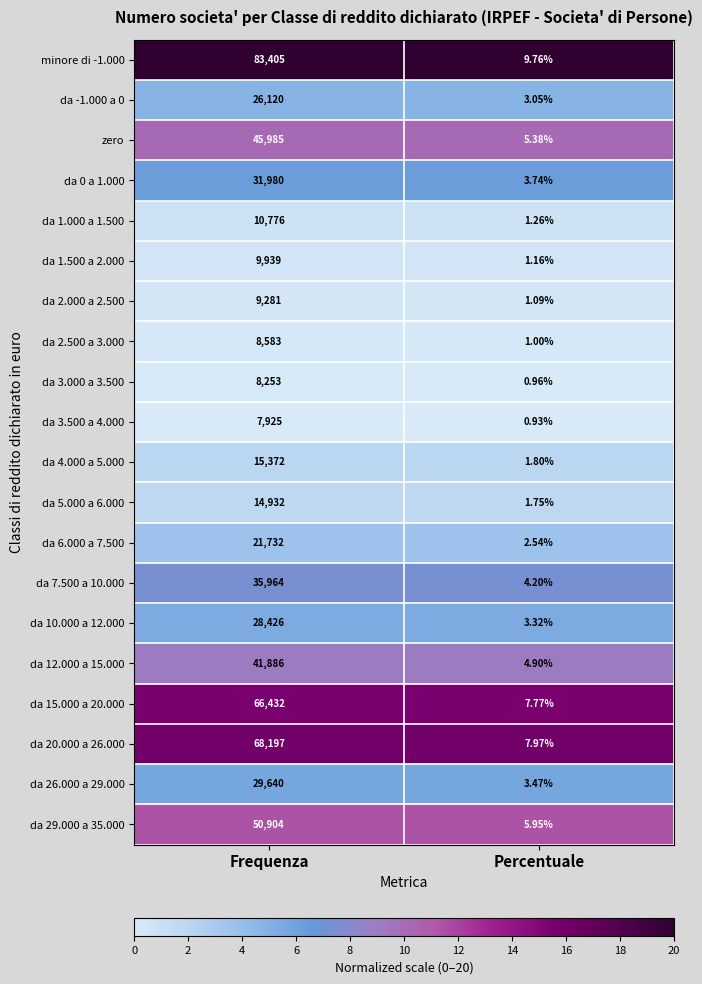

Which category has the highest value across all series?

Frequenza